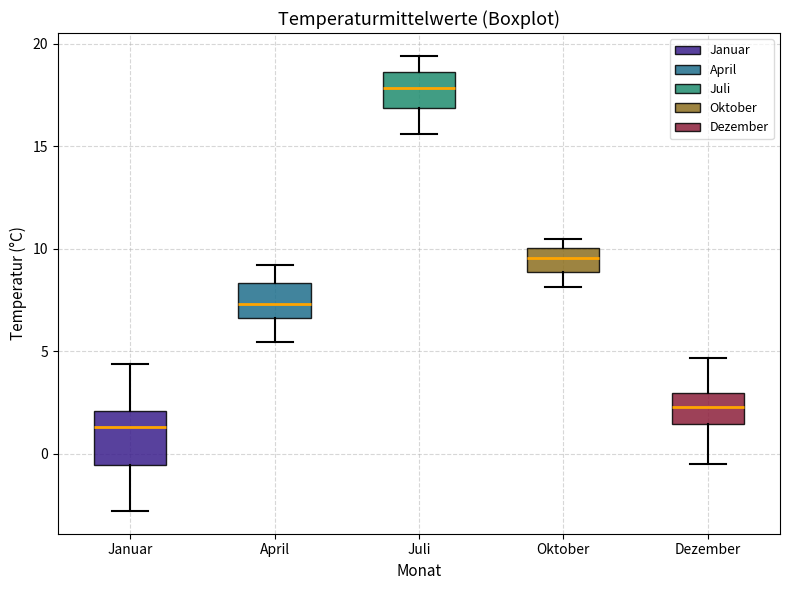

Where is the lower edge of the box for Januar on the y-axis? The values are not printed on the chart, so give them approximately, as read against the axis.

-0.5